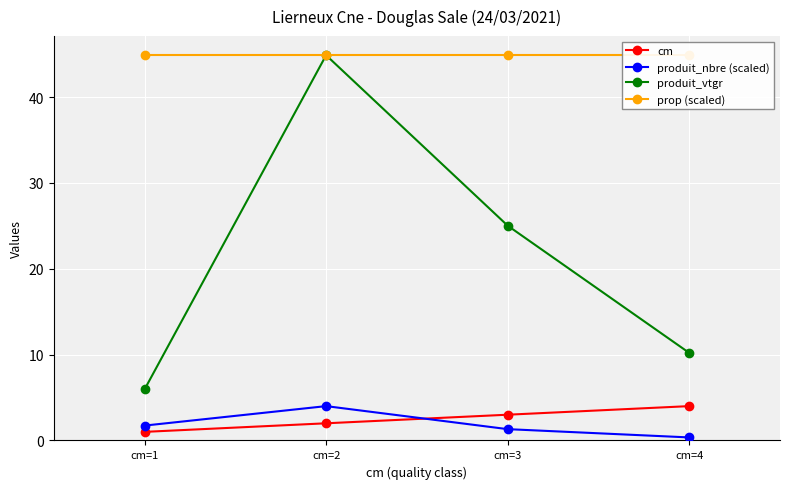

How many lines are shown in the chart?

4